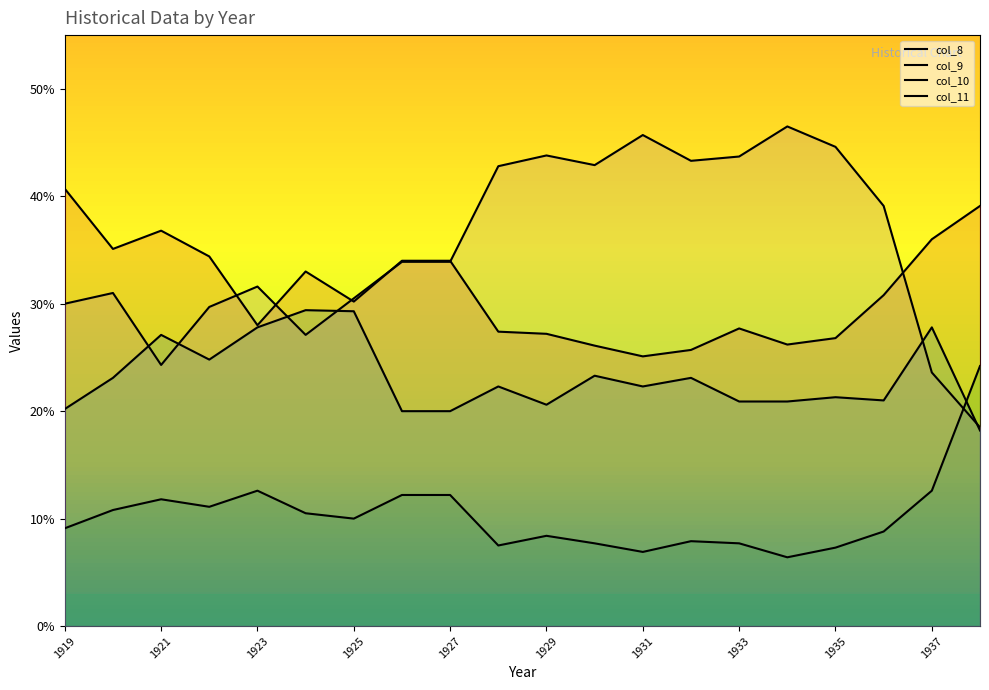

Does the chart display data point markers on the line(s)?

No